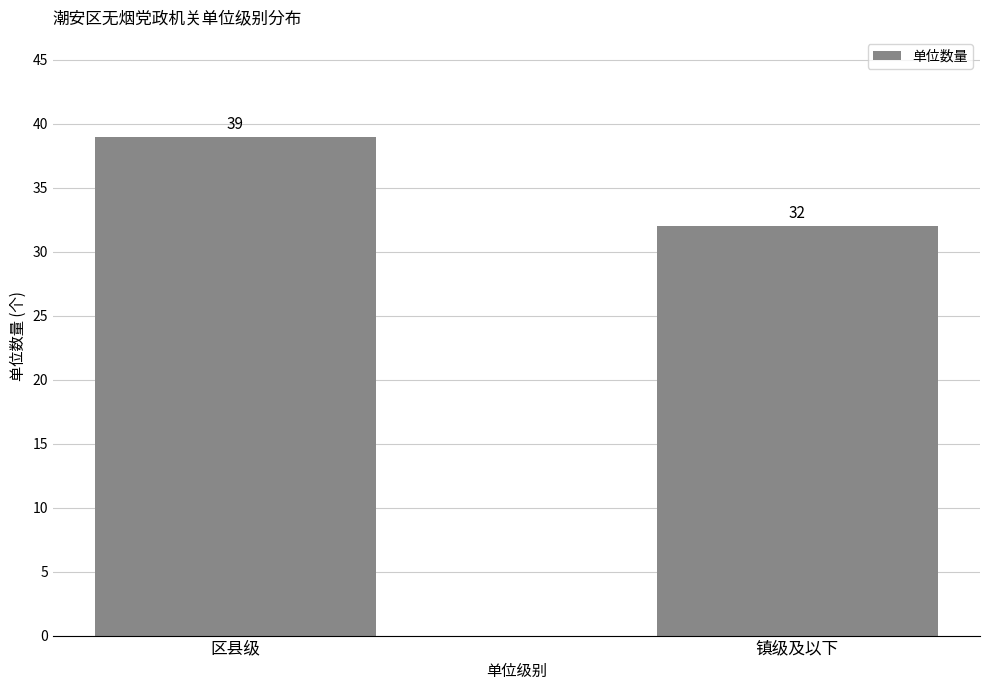

The chart shows a value of 39 at 区县级. True or false?

True